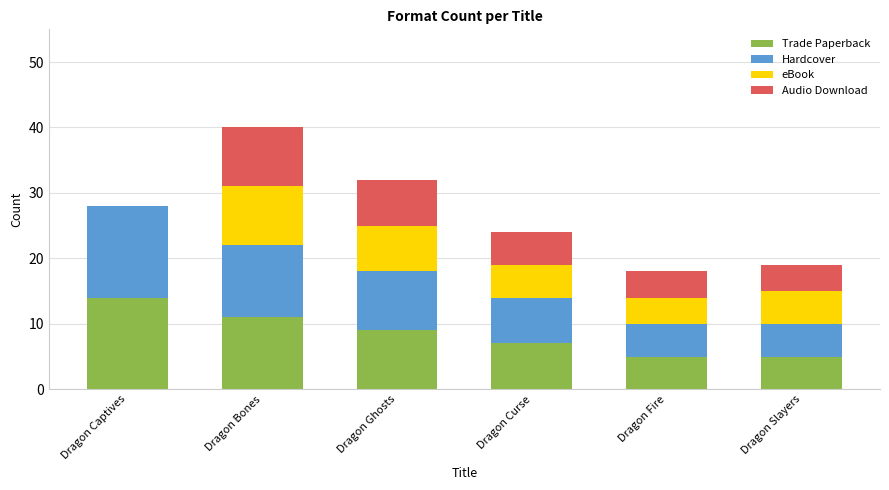

How many categories are shown in the chart?

6